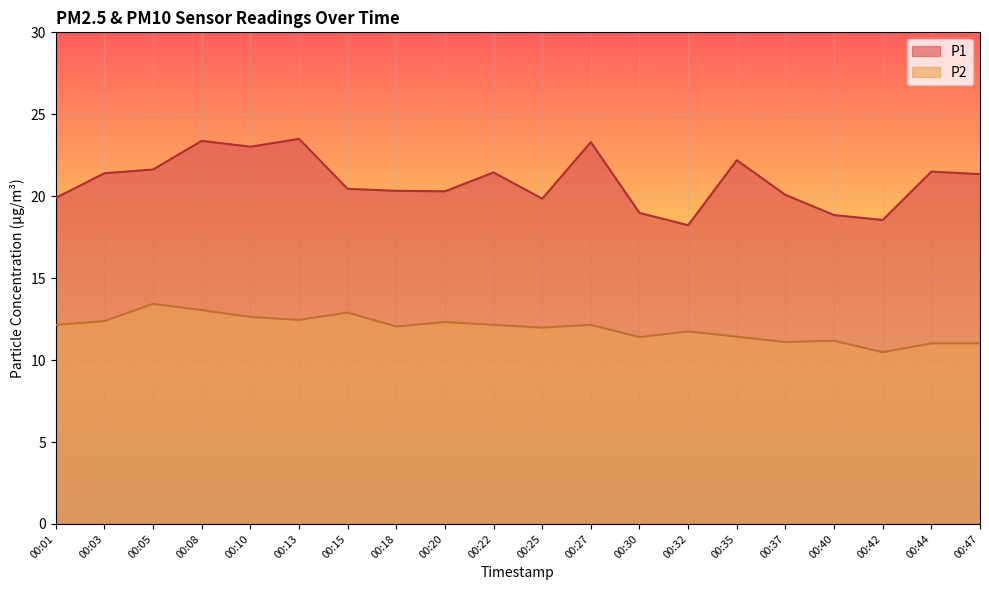

Which series has the largest total across all categories?

P1